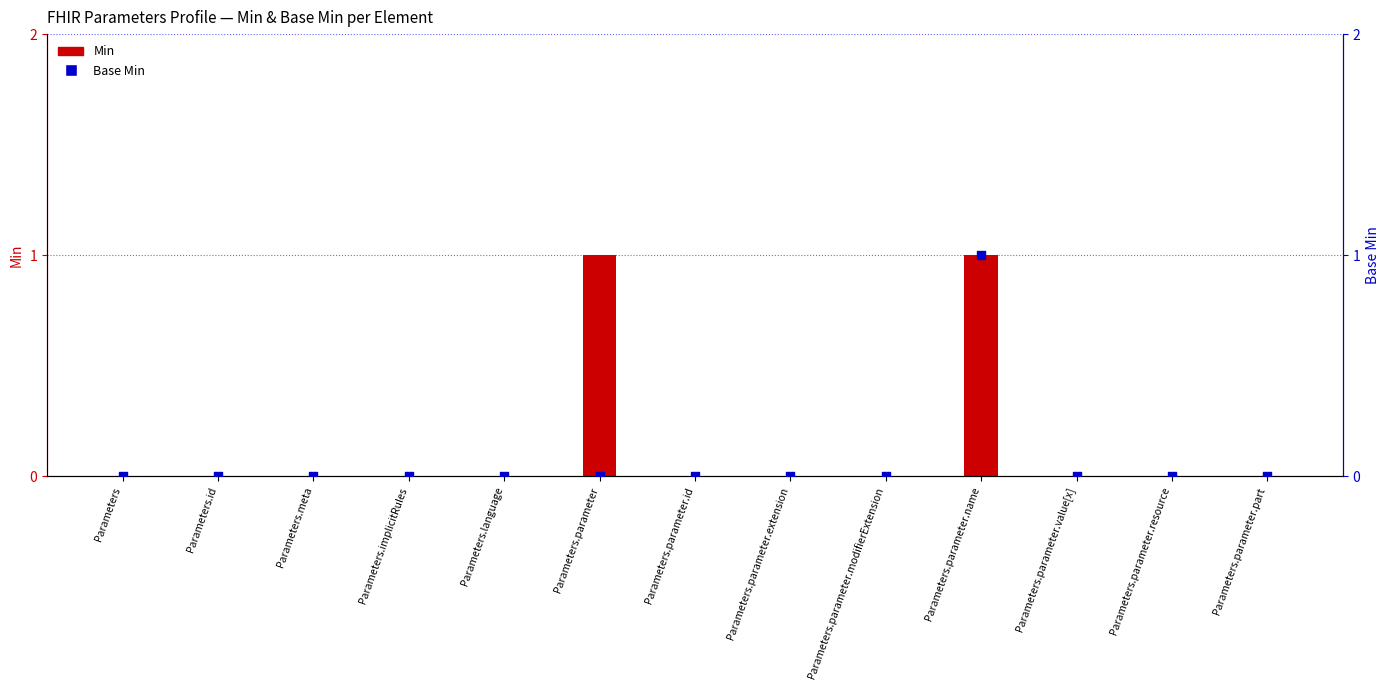

What is the total value across all series at Parameters.parameter?

1